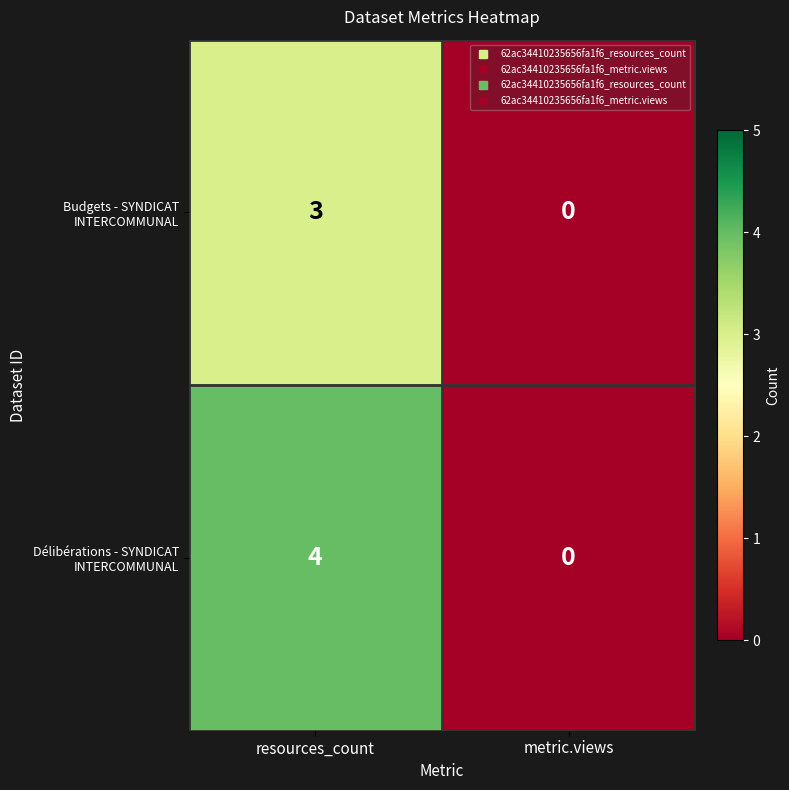

What is the total value across all series at resources_count?

7